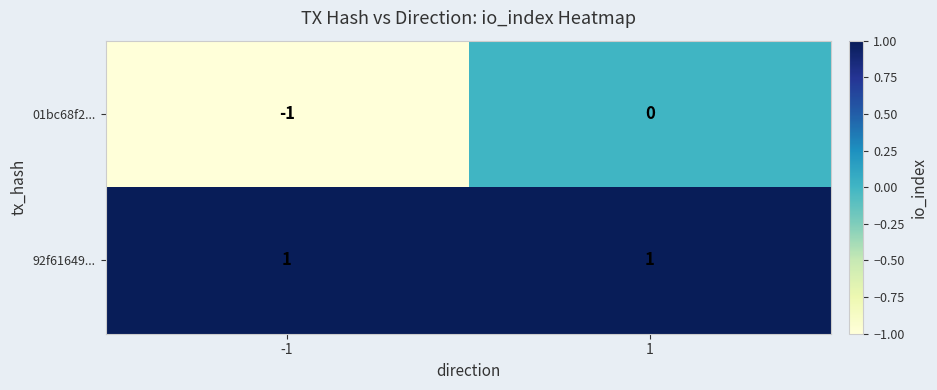

The 92f61649... series shows 2 at 1. True or false?

False